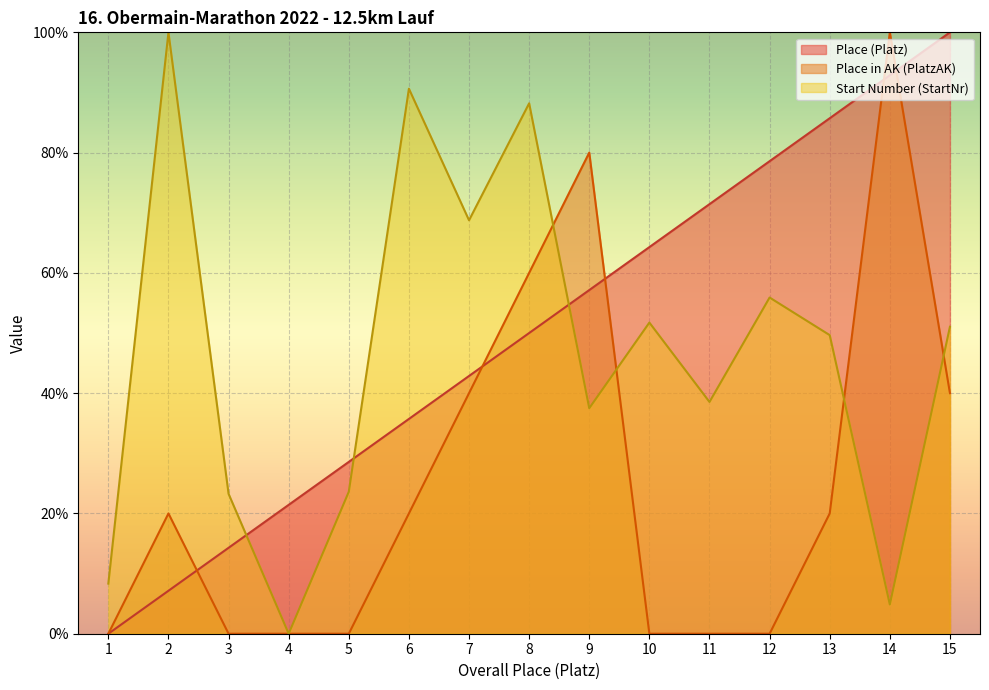

Reading right to left, extract all data points from this chart.

Place (Platz): 15=100.0	14=92.9	13=85.7	12=78.6	11=71.4	10=64.3	9=57.1	8=50.0	7=42.9	6=35.7	5=28.6	4=21.4	3=14.3	2=7.1	1=0.0
Place in AK (PlatzAK): 15=40.0	14=100.0	13=20.0	12=0.0	11=0.0	10=0.0	9=80.0	8=60.0	7=40.0	6=20.0	5=0.0	4=0.0	3=0.0	2=20.0	1=0.0
Start Number (StartNr): 15=51.0	14=4.9	13=49.7	12=55.9	11=38.5	10=51.7	9=37.5	8=88.2	7=68.8	6=90.6	5=23.6	4=0.0	3=23.3	2=100.0	1=8.3